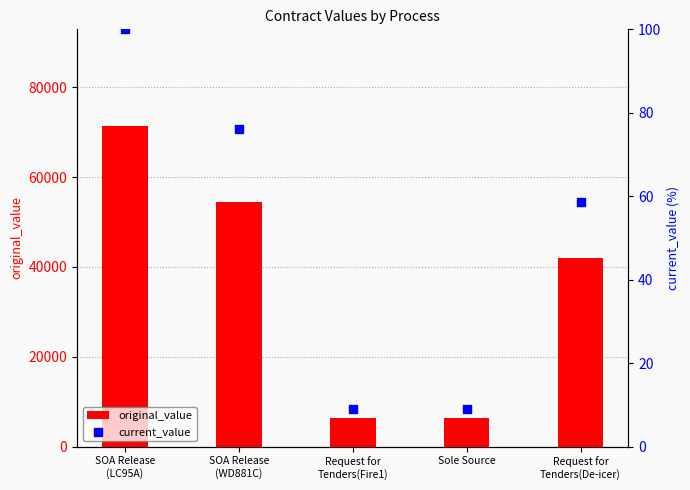

Which series contains the highest Y value?

original_value